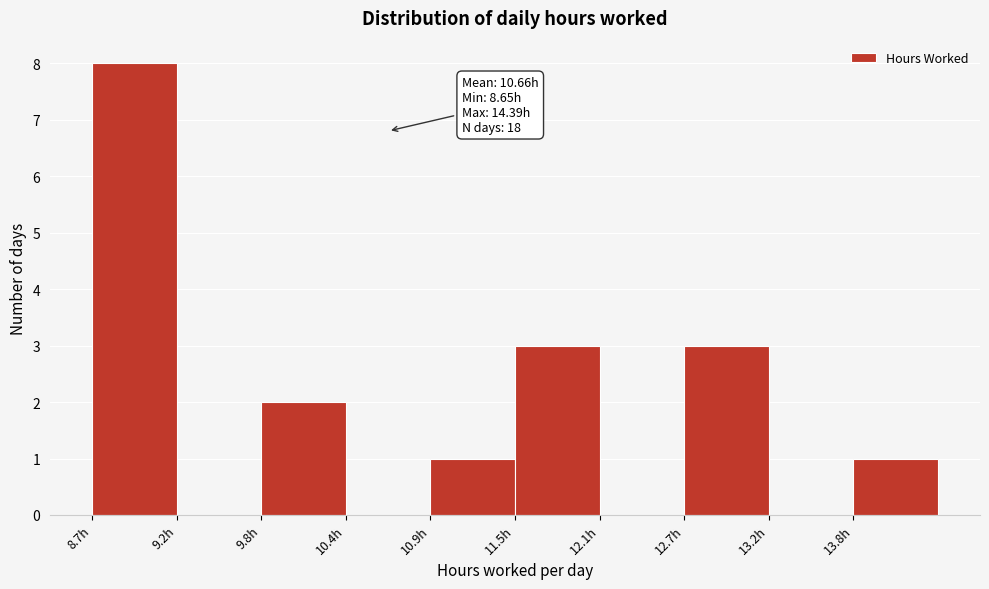

Which range on the x-axis has the tallest bar?

8.7 to 9.2